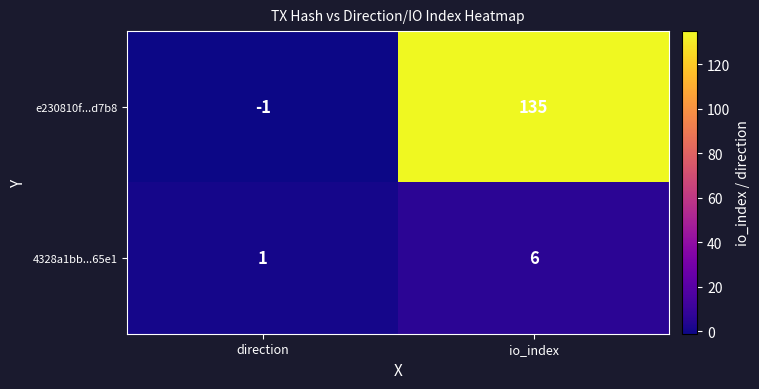

Where is e230810f...d7b8 nearest to the value 67?

direction